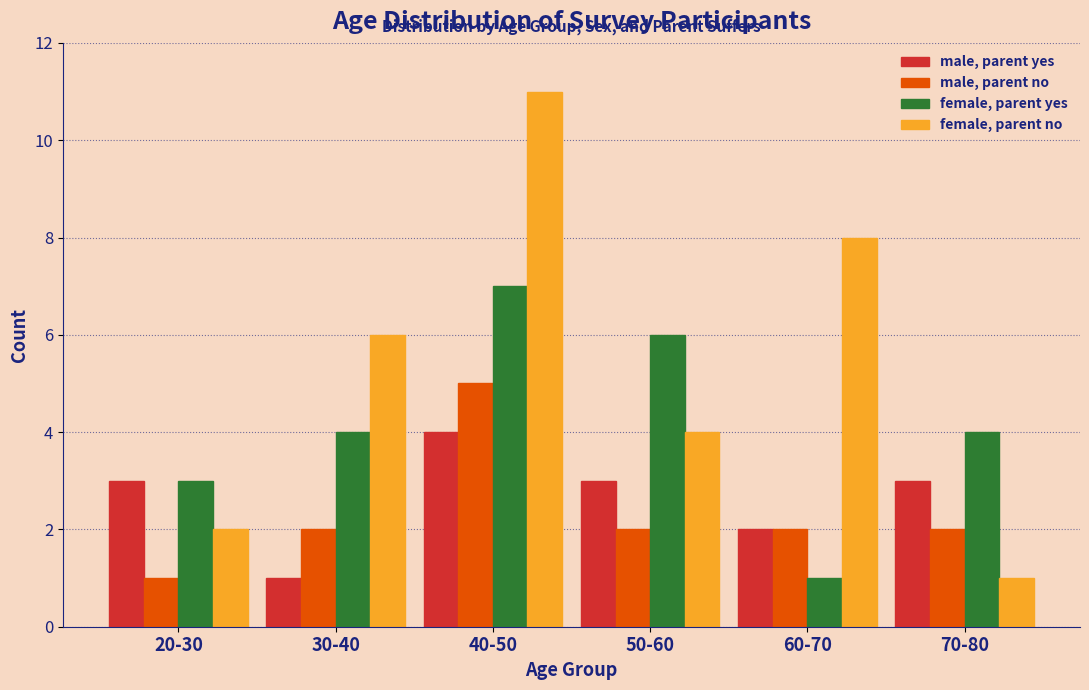

Reading right to left, list all the values displayed in this chart.

male, parent yes: 70-80=3	60-70=2	50-60=3	40-50=4	30-40=1	20-30=3
male, parent no: 70-80=2	60-70=2	50-60=2	40-50=5	30-40=2	20-30=1
female, parent yes: 70-80=4	60-70=1	50-60=6	40-50=7	30-40=4	20-30=3
female, parent no: 70-80=1	60-70=8	50-60=4	40-50=11	30-40=6	20-30=2